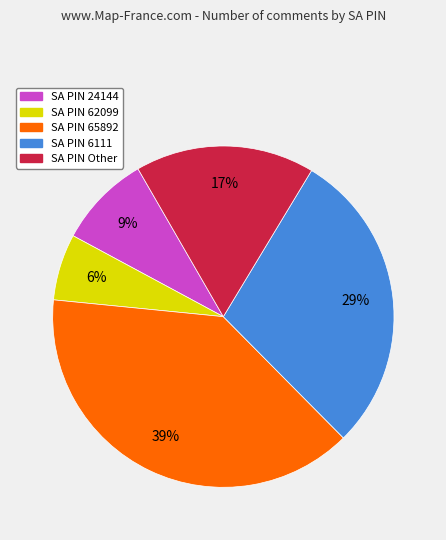

Is there a majority slice in this chart?

No